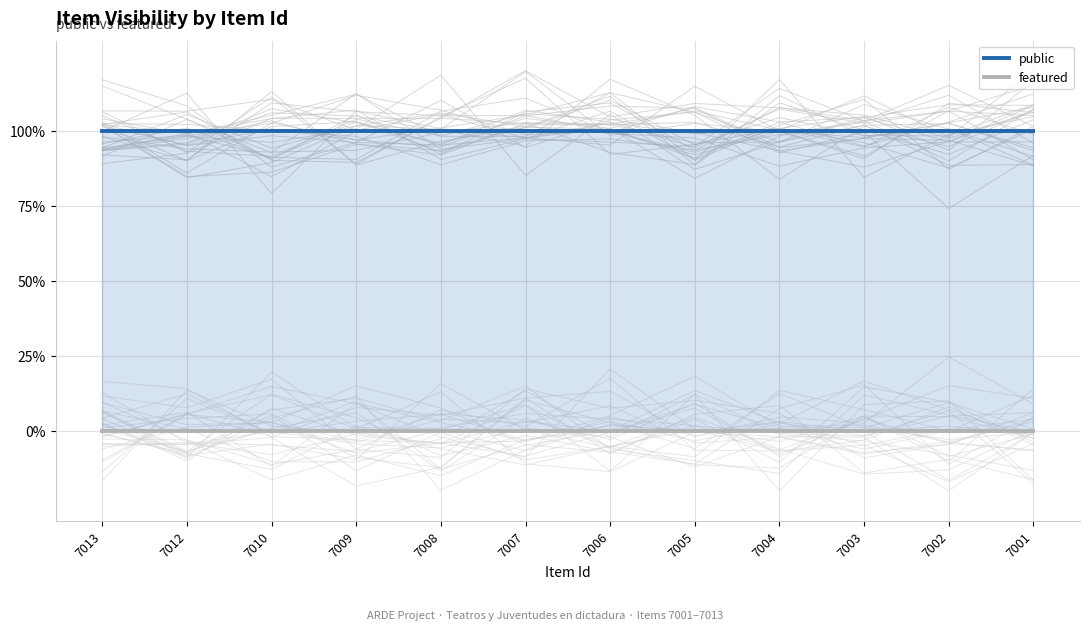

True or false: public and featured cross at least once.

False